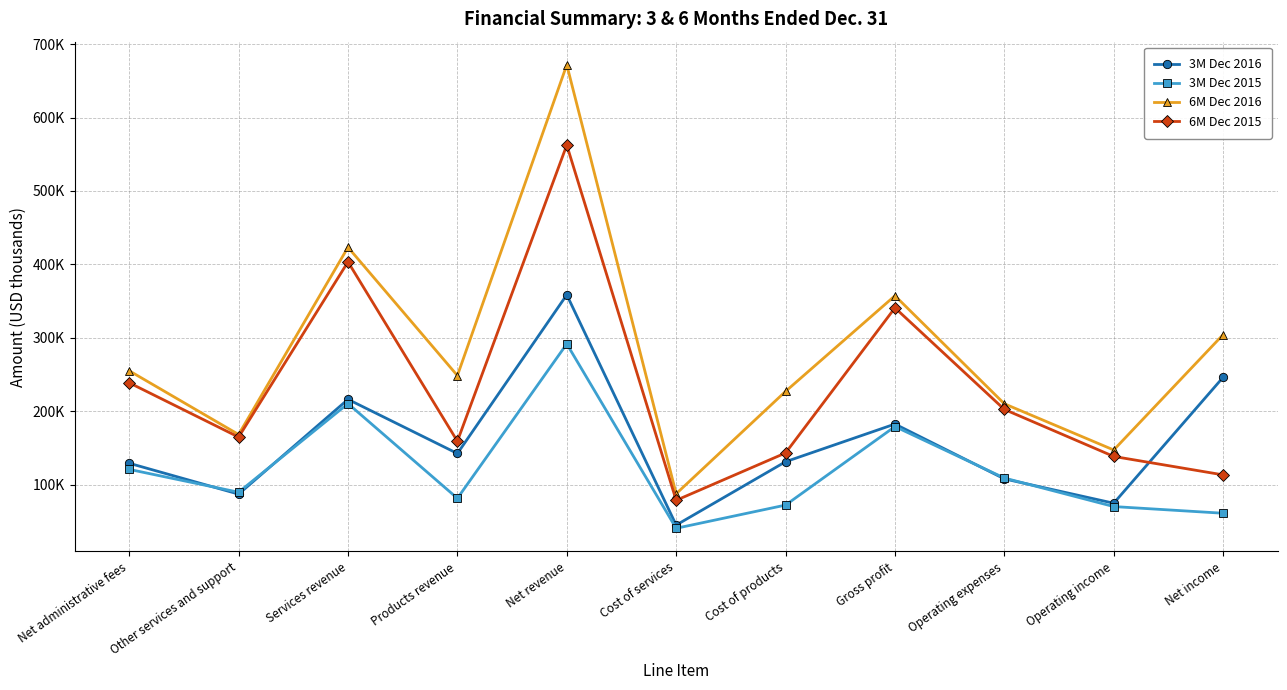

True or false: 6M Dec 2015 and 6M Dec 2016 cross at least once.

False